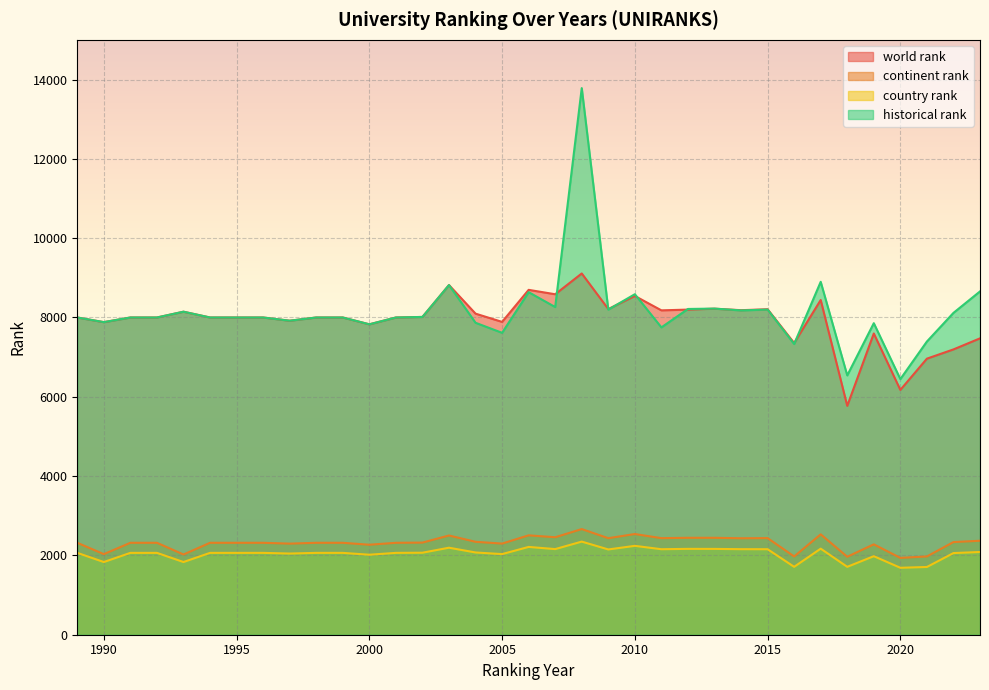

Which series has the largest range (max minus min)?

historical rank